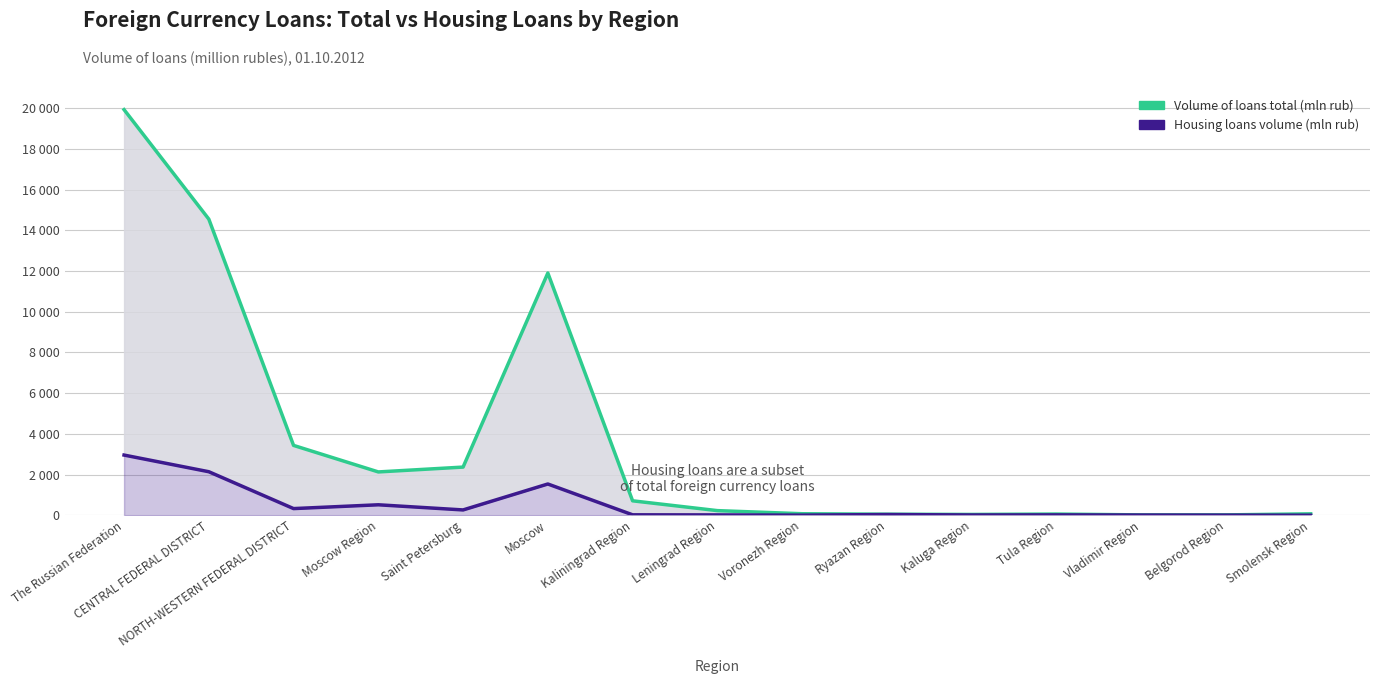

What is the label of the 13th point from the left?

Vladimir Region